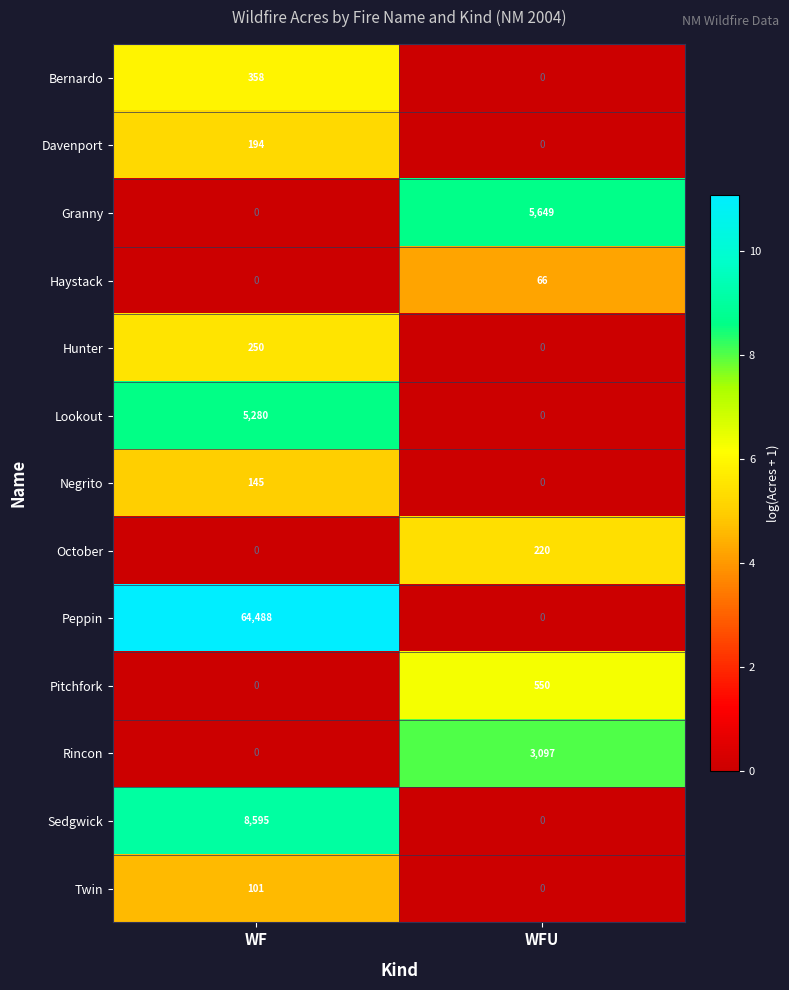

What is the greatest value displayed?

64488